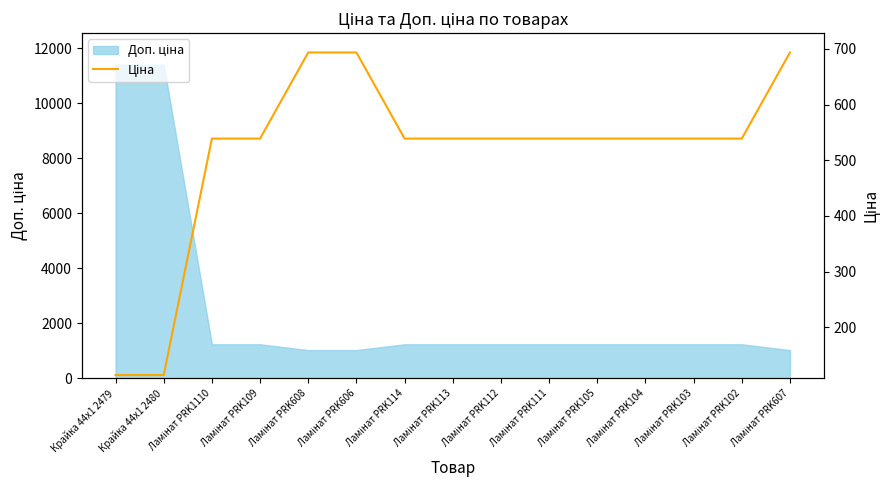

What is the difference between the second highest and minimum values?

579.6